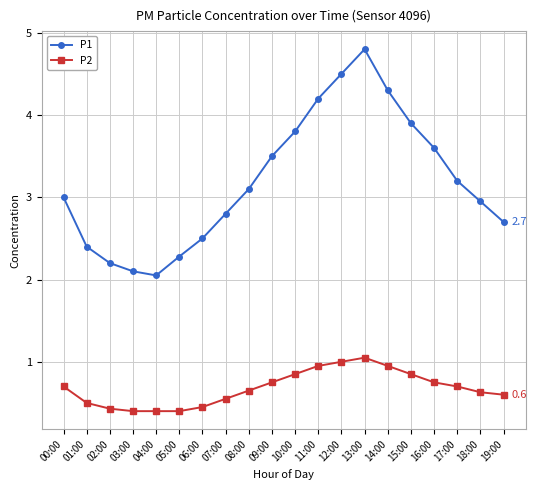

What are all the series names shown in the legend?

P1, P2